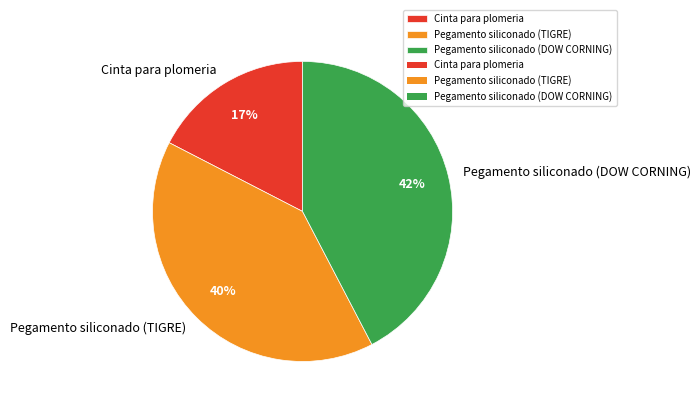

How many slices are in this pie chart?

3